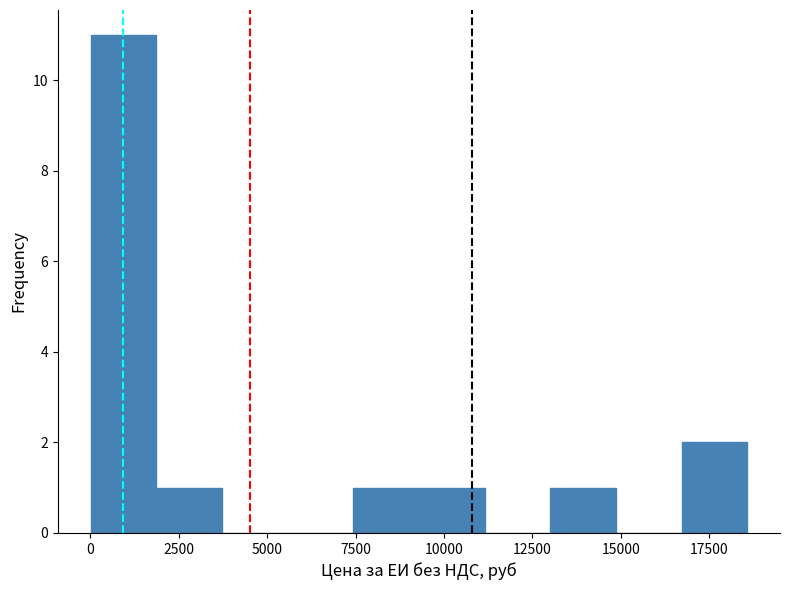

Around what value on the x-axis is the tallest bar? Give the approximate position of its centre, as read against the axis.

1000